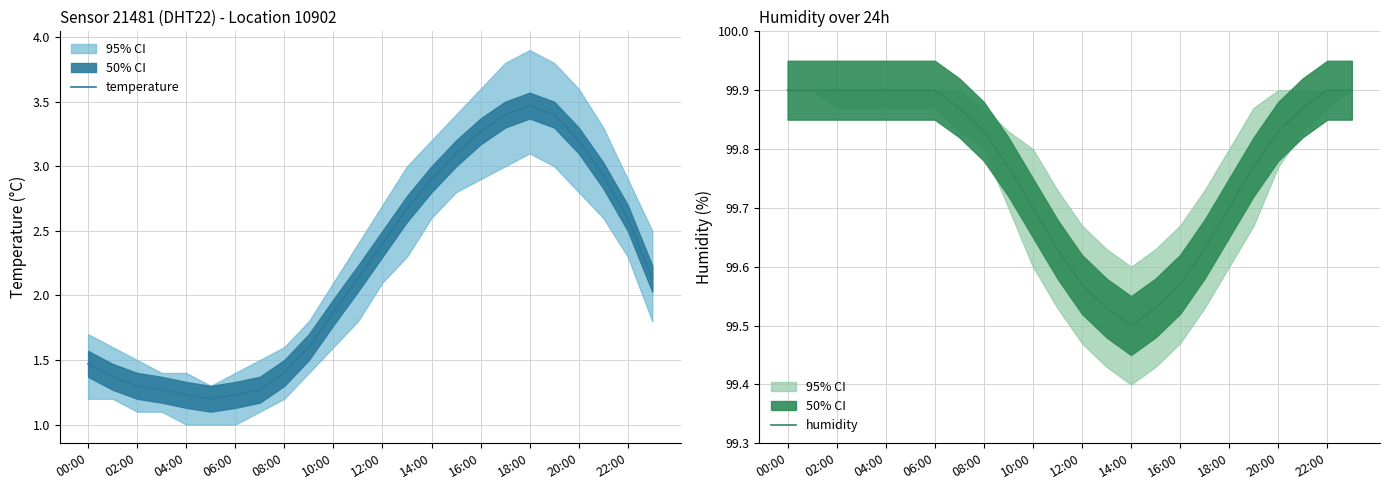

What is the maximum value shown in the chart?

99.9